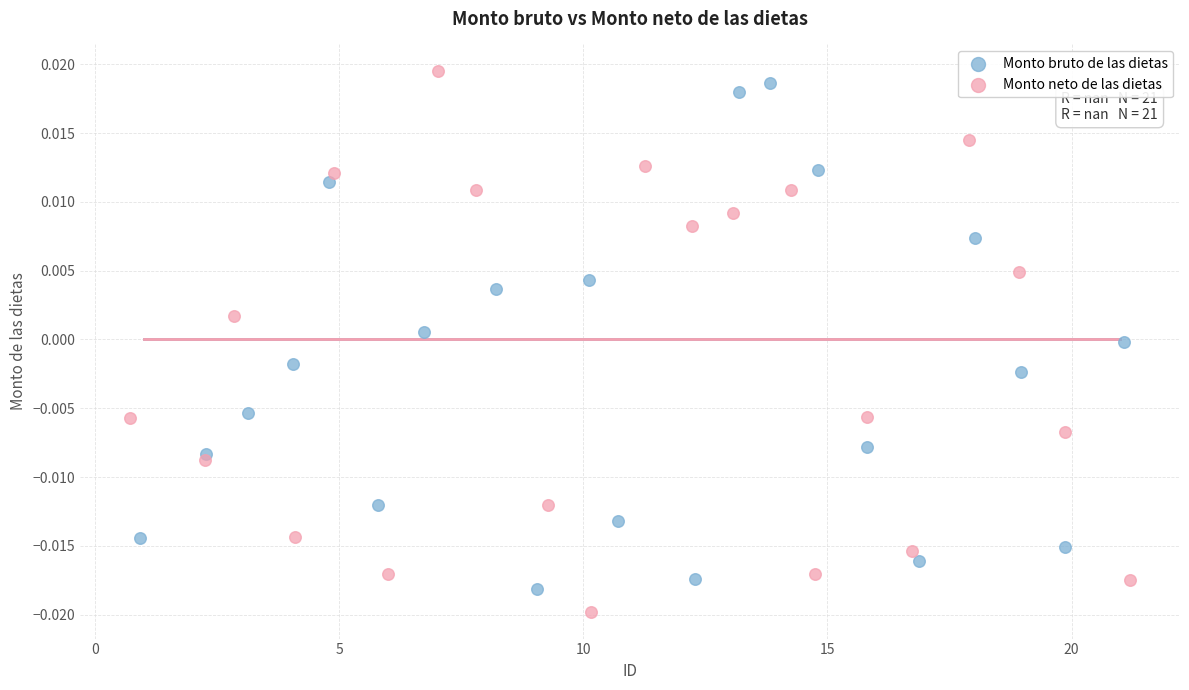

Which series has the widest spread of Y values?

Monto neto de las dietas